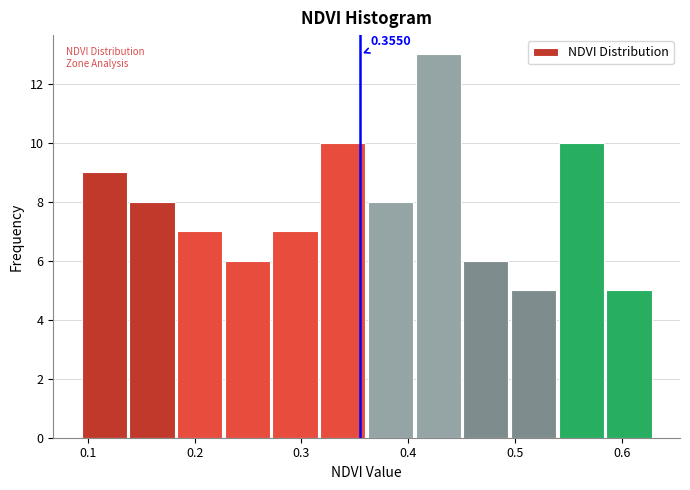

Which range on the x-axis has the tallest bar?

0.41 to 0.45